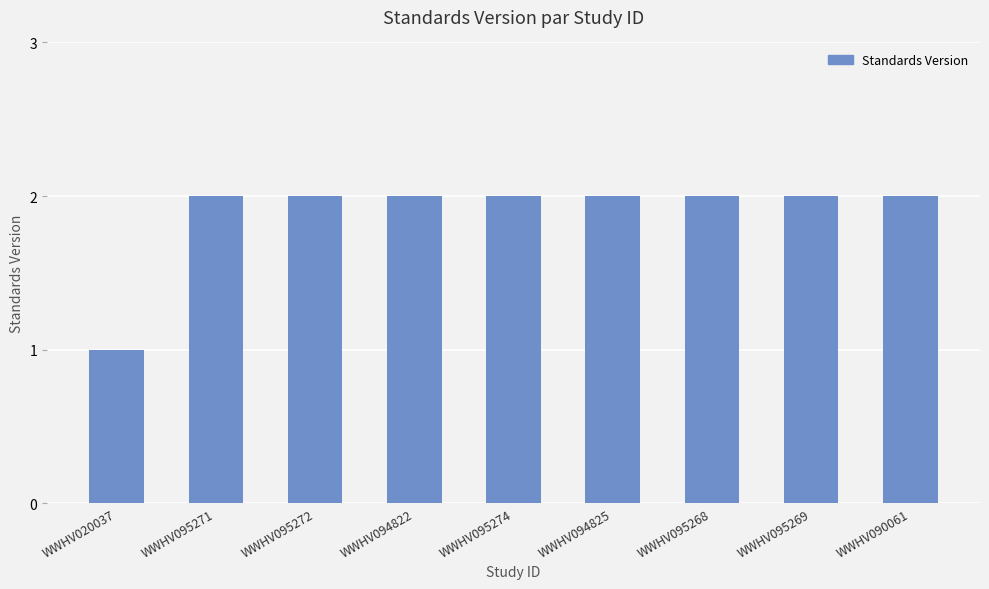

Reading left to right, transcribe all the data shown in this chart.

1	2	2	2	2	2	2	2	2